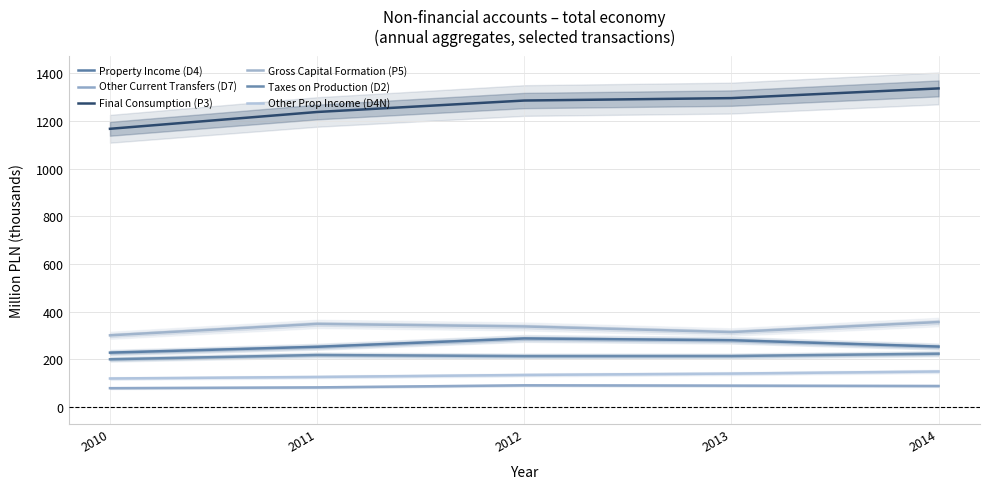

Reading right to left, list all the values displayed in this chart.

Property Income (D4): 2014=253.7	2013=280.3	2012=287.8	2011=252.9	2010=228.3
Other Current Transfers (D7): 2014=88.3	2013=89.8	2012=91.2	2011=82.5	2010=79.2
Final Consumption (P3): 2014=1336.9	2013=1296.2	2012=1286.0	2011=1238.0	2010=1167.5
Gross Capital Formation (P5): 2014=356.7	2013=314.6	2012=338.2	2011=348.8	2010=300.9
Taxes on Production (D2): 2014=223.9	2013=214.1	2012=213.8	2011=218.3	2010=200.4
Other Prop Income (D4N): 2014=149.2	2013=140.4	2012=134.7	2011=126.3	2010=119.9